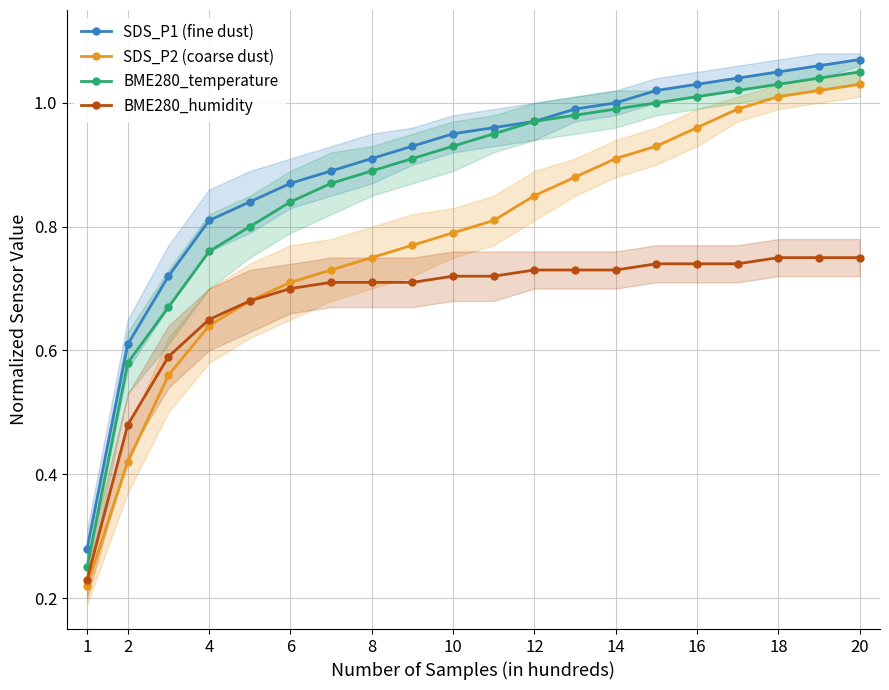

At which category does the chart reach its minimum across all series?

1